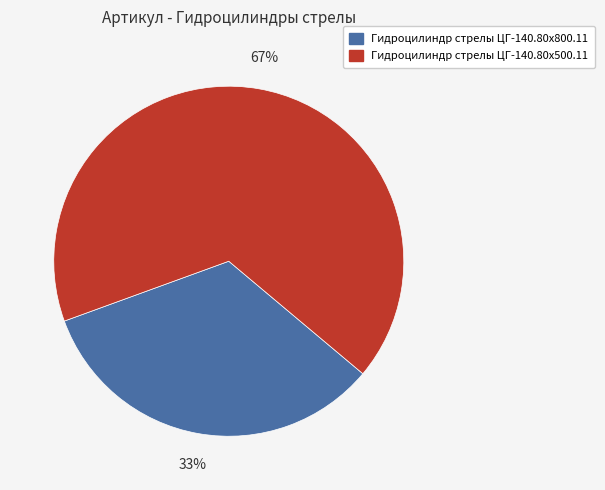

How many slices are in this pie chart?

2